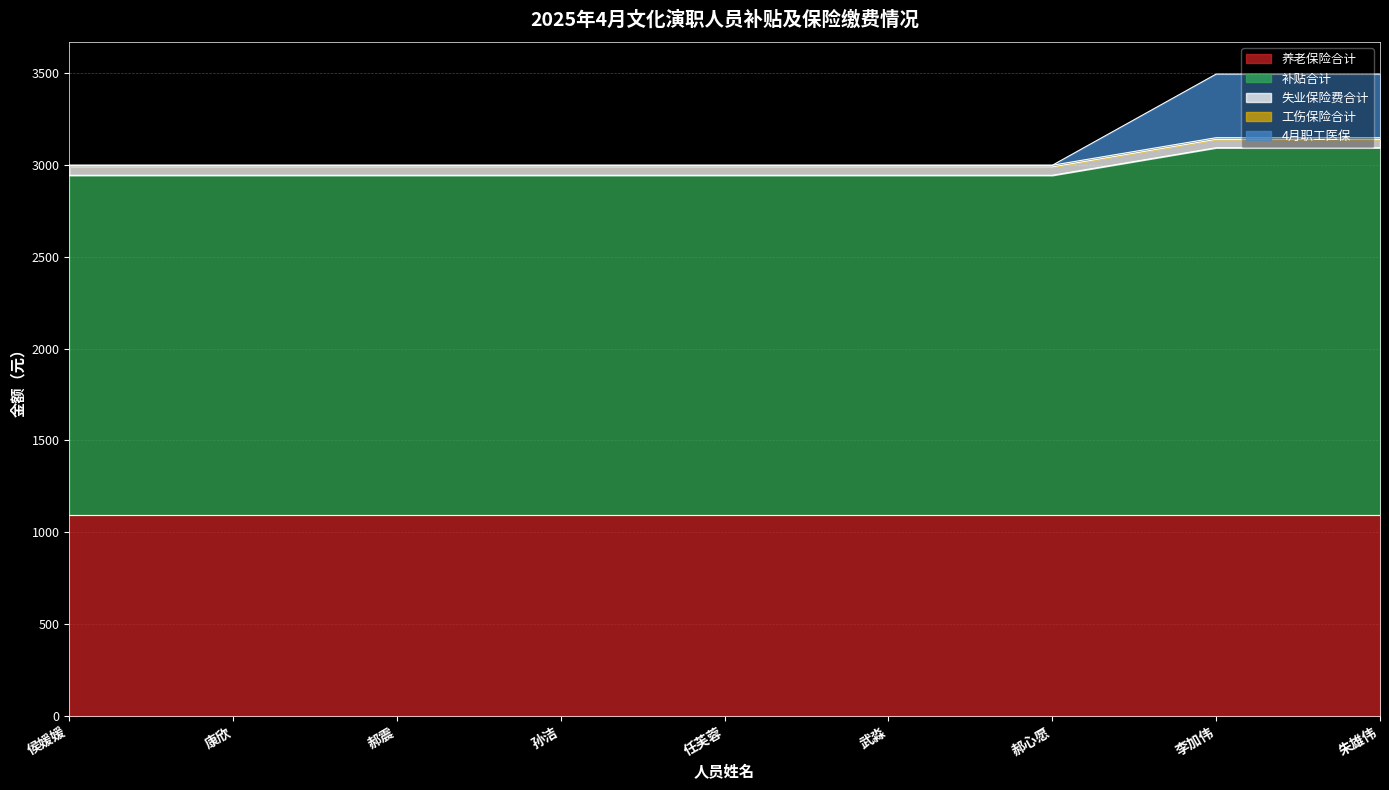

Reading left to right, list all the values displayed in this chart.

养老保险合计: 1094.2	1094.2	1094.2	1094.2	1094.2	1094.2	1094.2	1094.2	1094.2
补贴合计: 1850.0	1850.0	1850.0	1850.0	1850.0	1850.0	1850.0	2000.0	2000.0
失业保险费合计: 45.6	45.6	45.6	45.6	45.6	45.6	45.6	45.6	45.6
工伤保险合计: 9.1	9.1	9.1	9.1	9.1	9.1	9.1	9.1	9.1
4月职工医保: 0.0	0.0	0.0	0.0	0.0	0.0	0.0	346.6	346.6